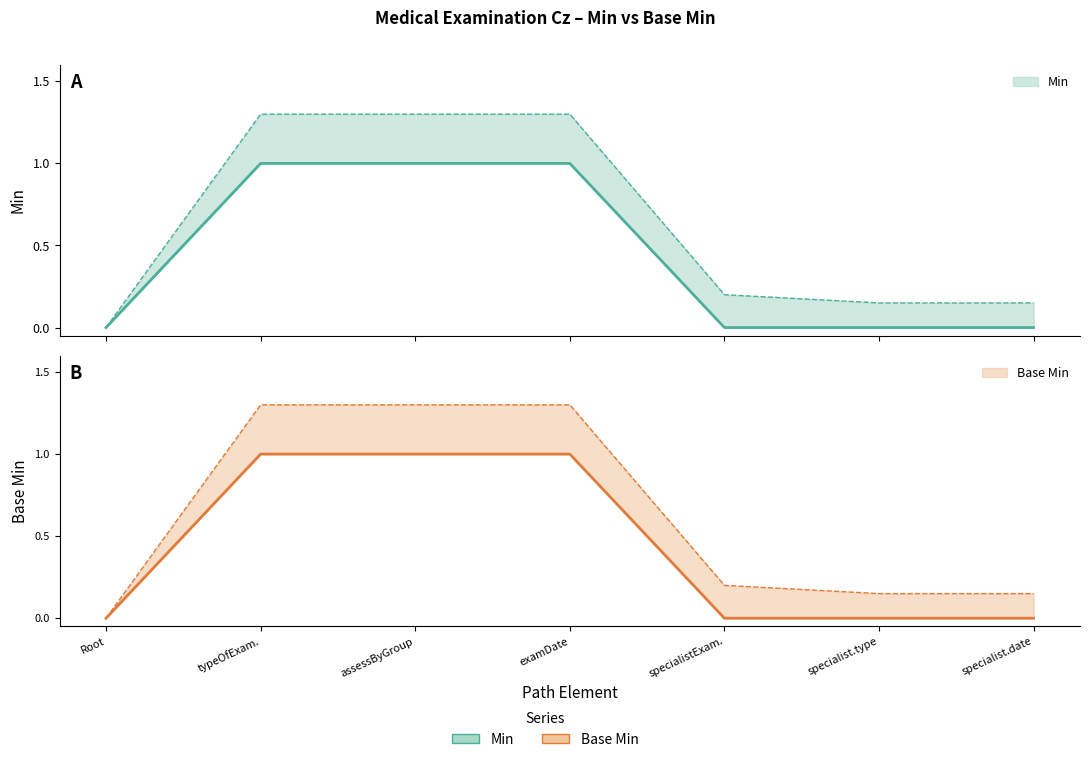

What are all the series names shown in the legend?

Min, Base Min